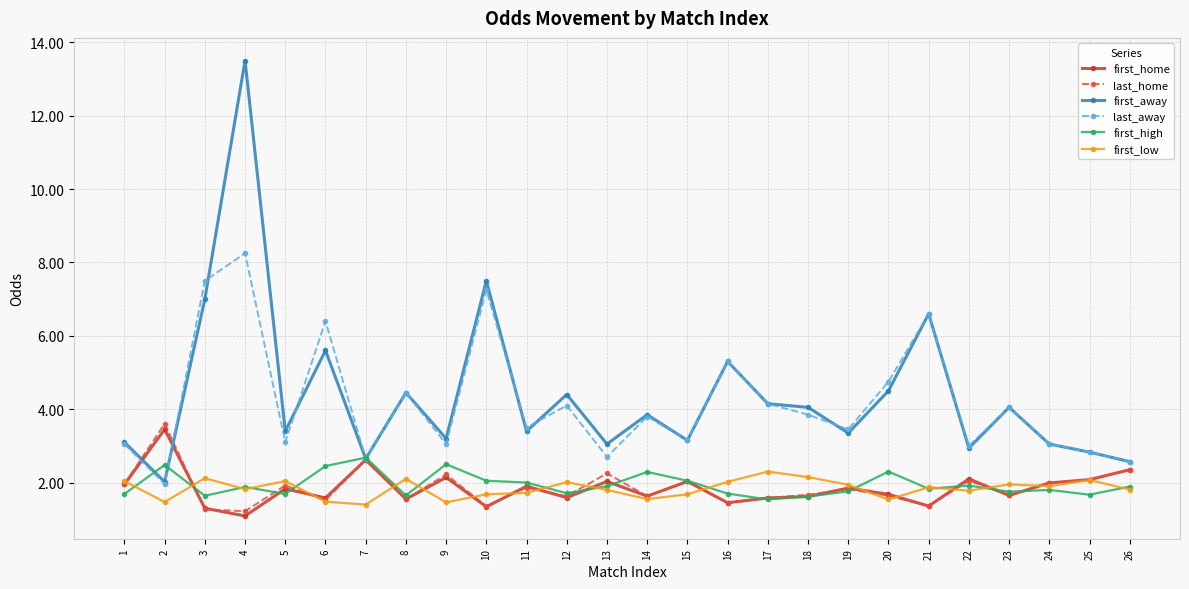

What is the spread (max minus min) of values at 12?

2.8